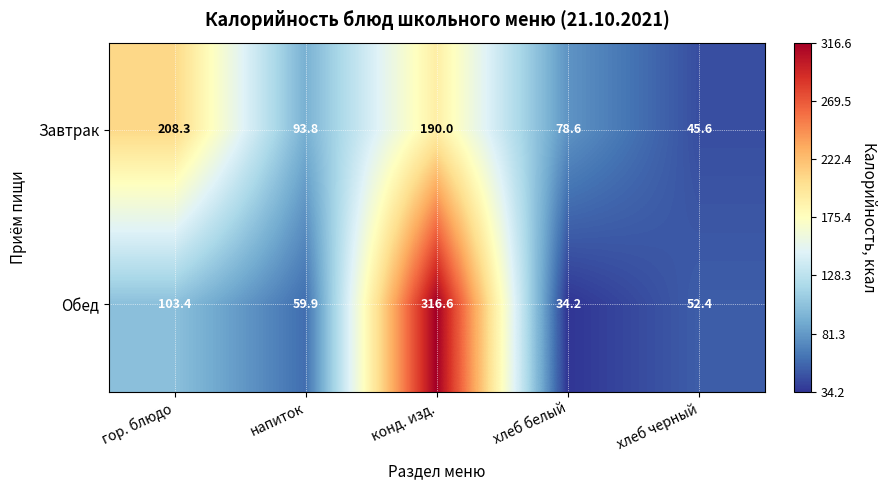

Reading left to right, transcribe all the data shown in this chart.

Завтрак: гор. блюдо=208.3	напиток=93.8	конд. изд.=190.0	хлеб белый=78.6	хлеб черный=45.6
Обед: гор. блюдо=103.4	напиток=59.9	конд. изд.=316.6	хлеб белый=34.2	хлеб черный=52.4